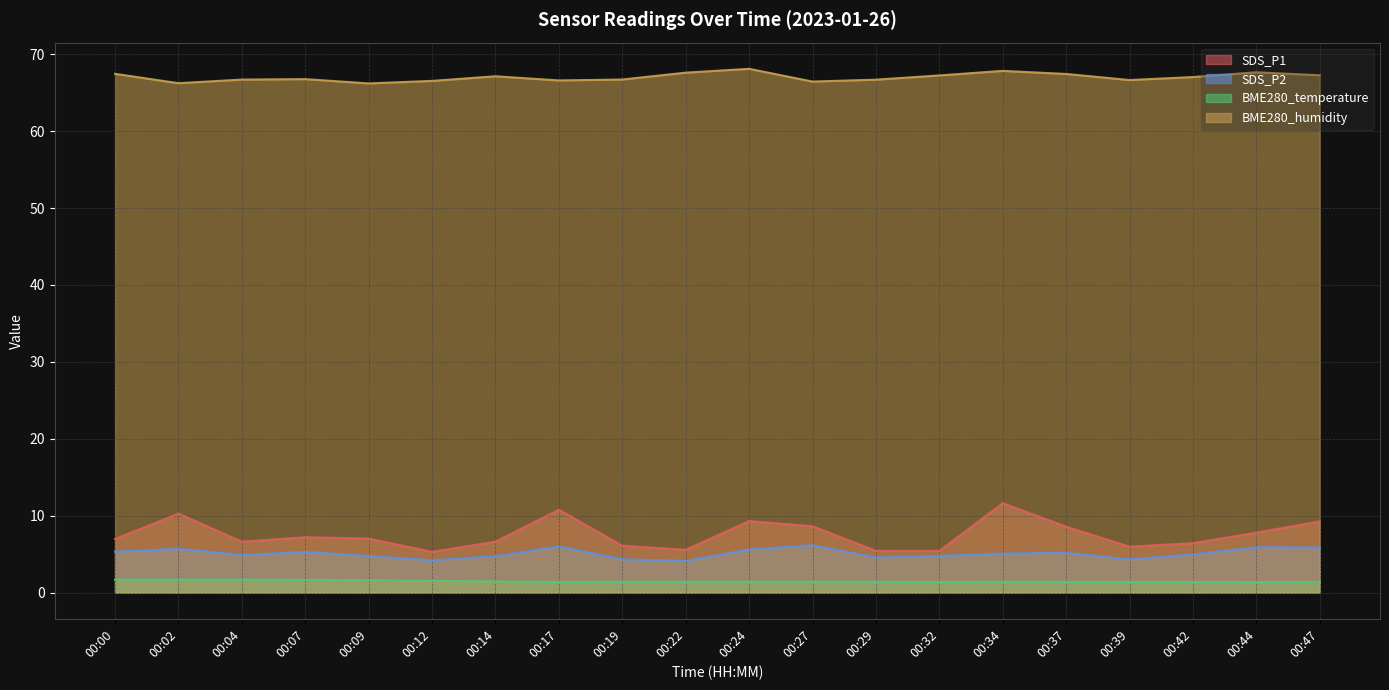

What is the value of the BME280_humidity point at the 14th from the left?

67.2